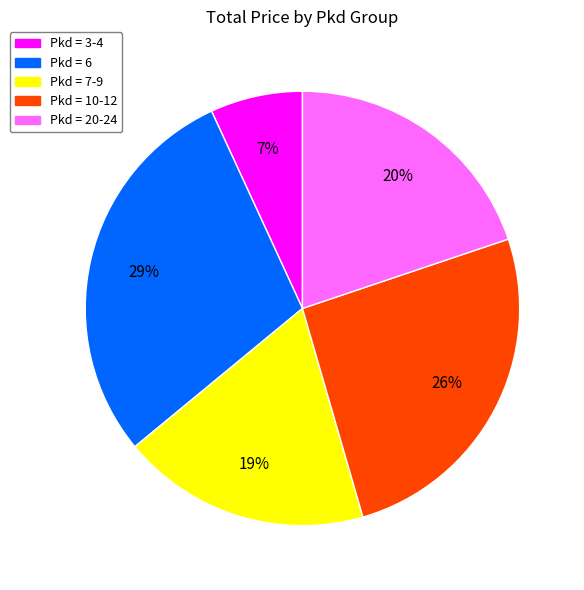

To the nearest percent, what is the difference between the largest and smallest slice percentages?

22%